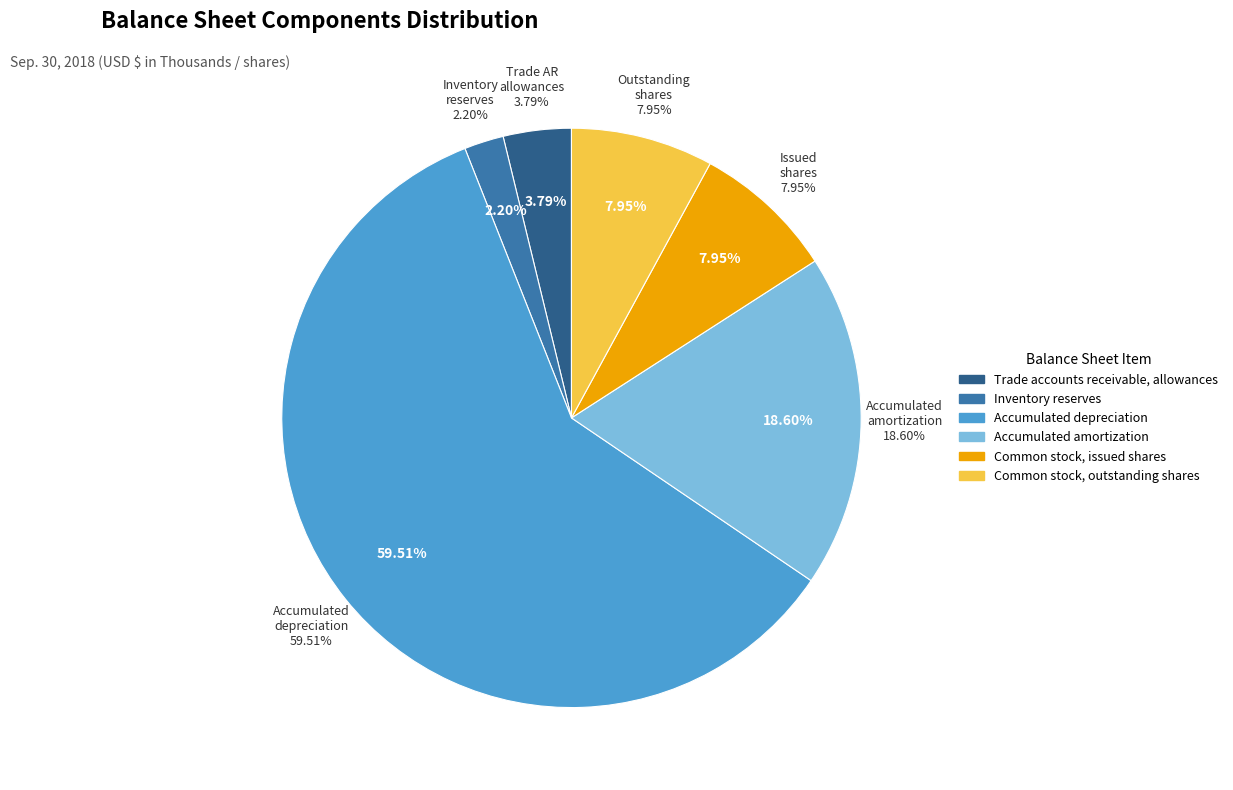

What percentage is the Common stock, outstanding shares slice, to the nearest percent?

8%